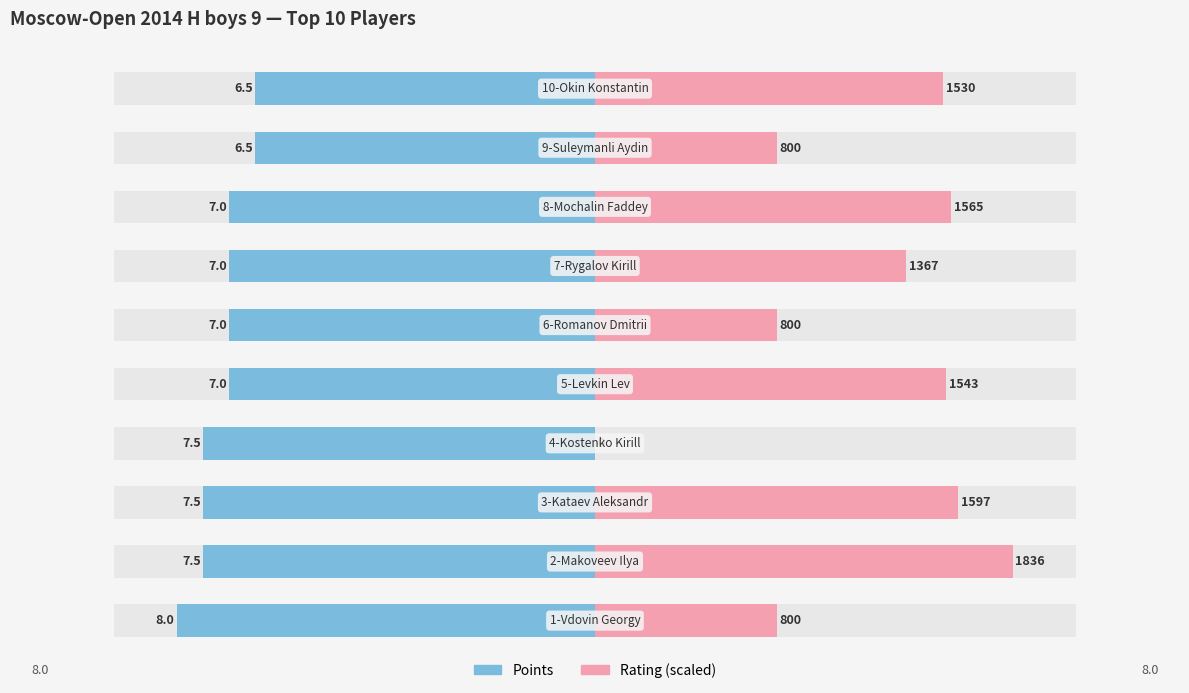

Rank the series by their maximum value, from lowest to highest.

Points, Rating (scaled)